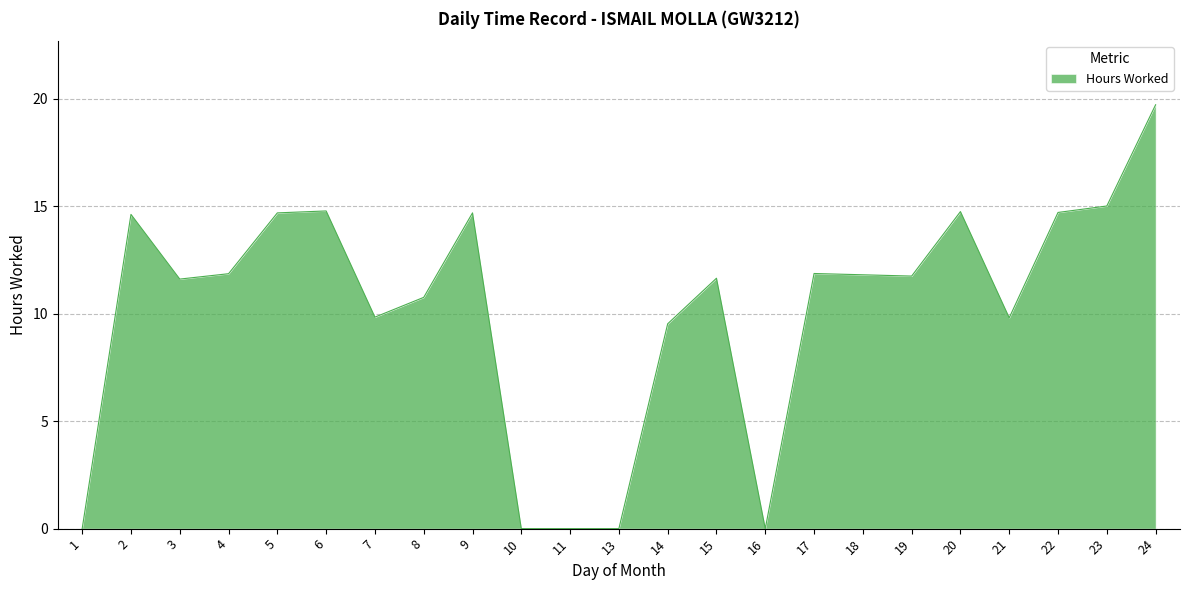

The chart shows a value of 14.7 at 22. True or false?

True